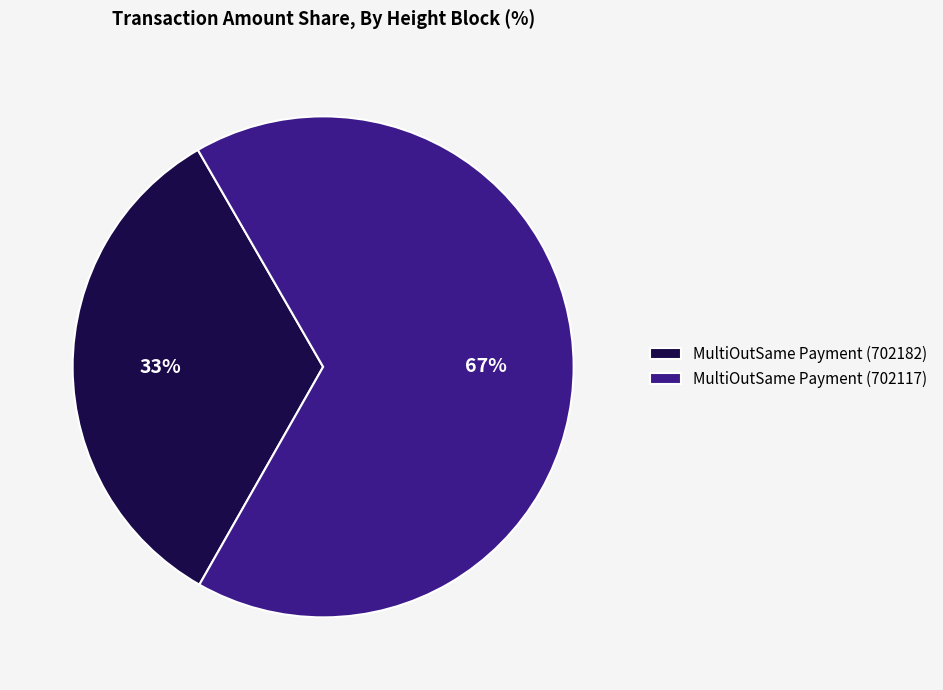

Combined, do MultiOutSame Payment (702182) and MultiOutSame Payment (702117) account for over 50%?

Yes